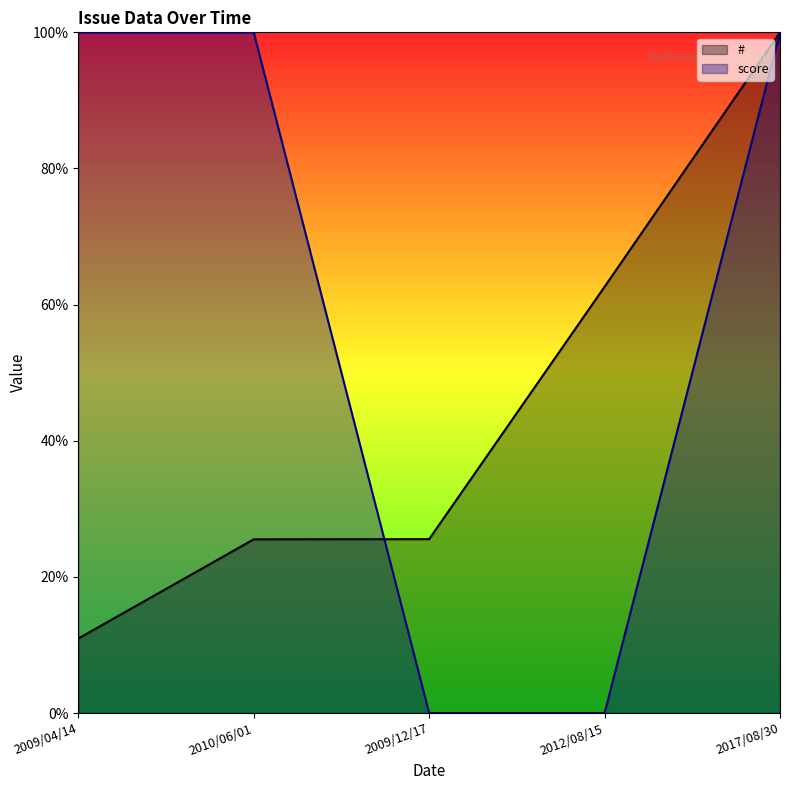

What value does the # series have at 2012/08/15?

62.6